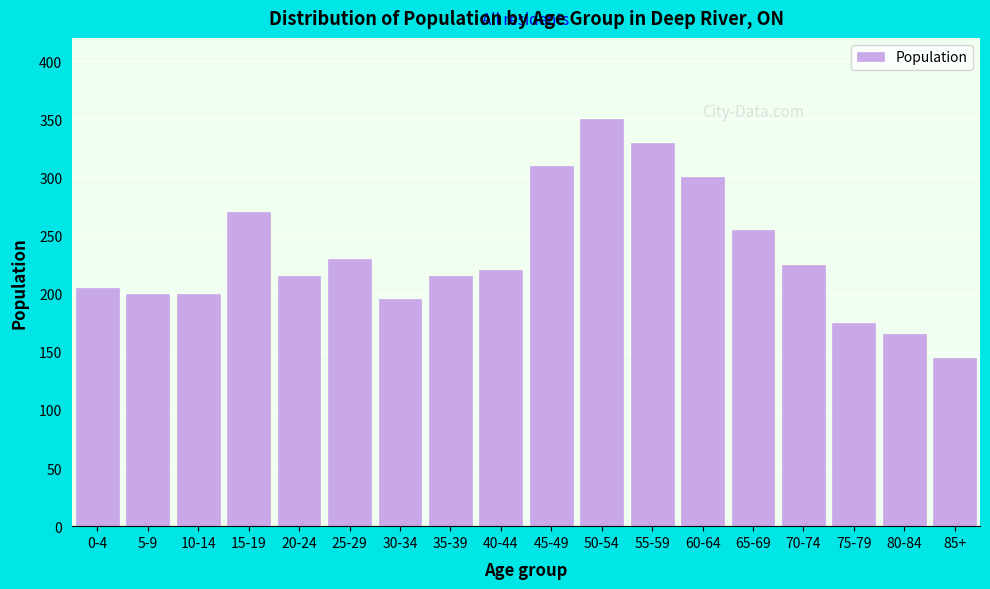

Reading right to left, extract all data points from this chart.

145	165	175	225	255	300	330	350	310	220	215	195	230	215	270	200	200	205